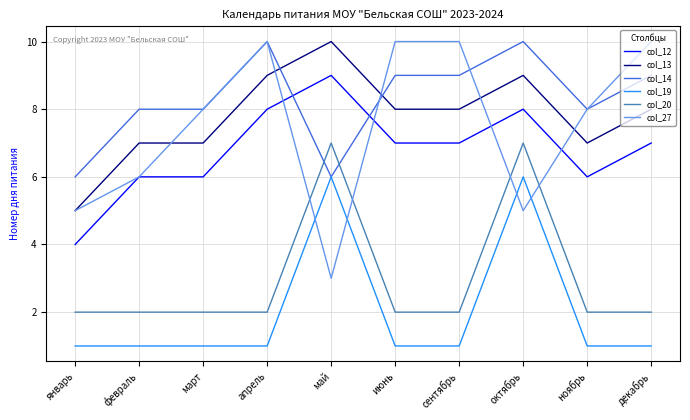

The col_19 series shows 9 at октябрь. True or false?

False